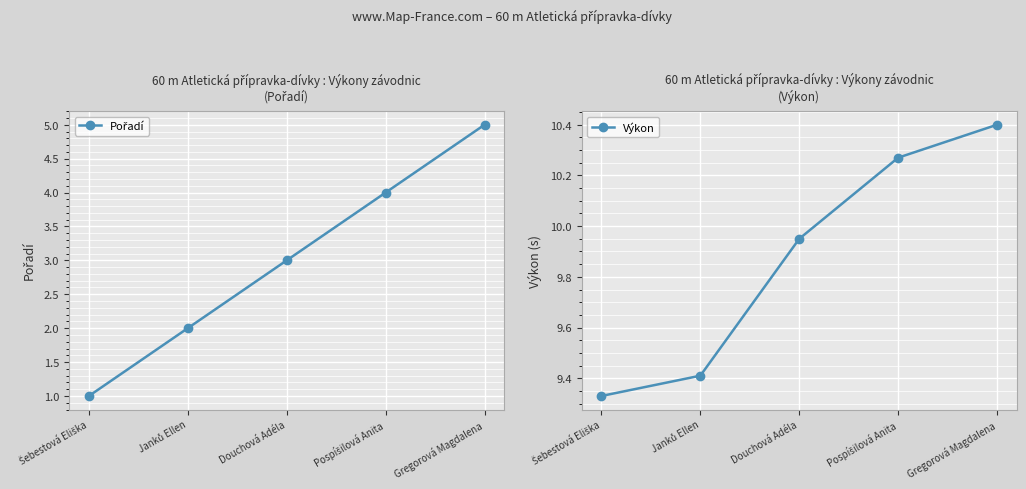

What is the smallest value displayed?

1.0